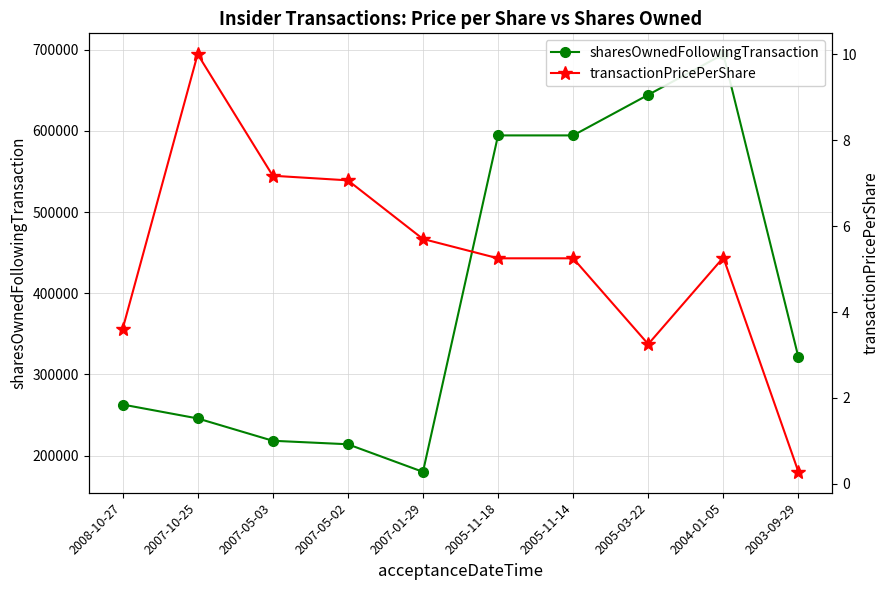

Is it true that transactionPricePerShare equals 4.7 at 2007-05-03?

False